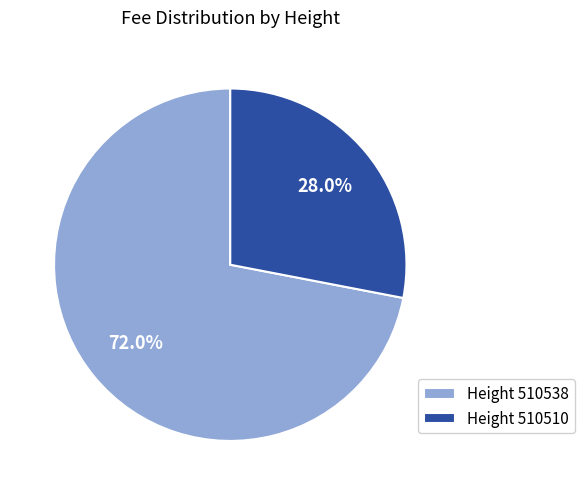

To the nearest percent, what is the average slice percentage?

50%